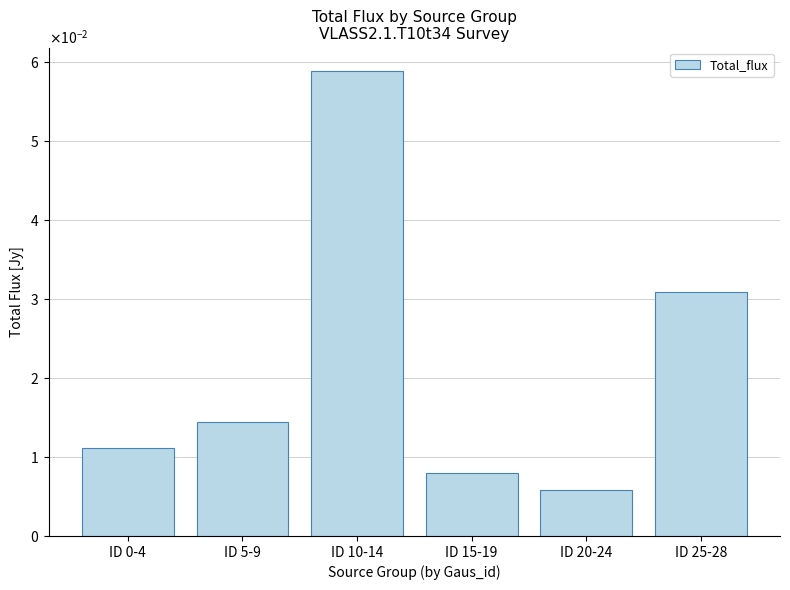

The chart shows a value of 0.0 at ID 5-9. True or false?

True